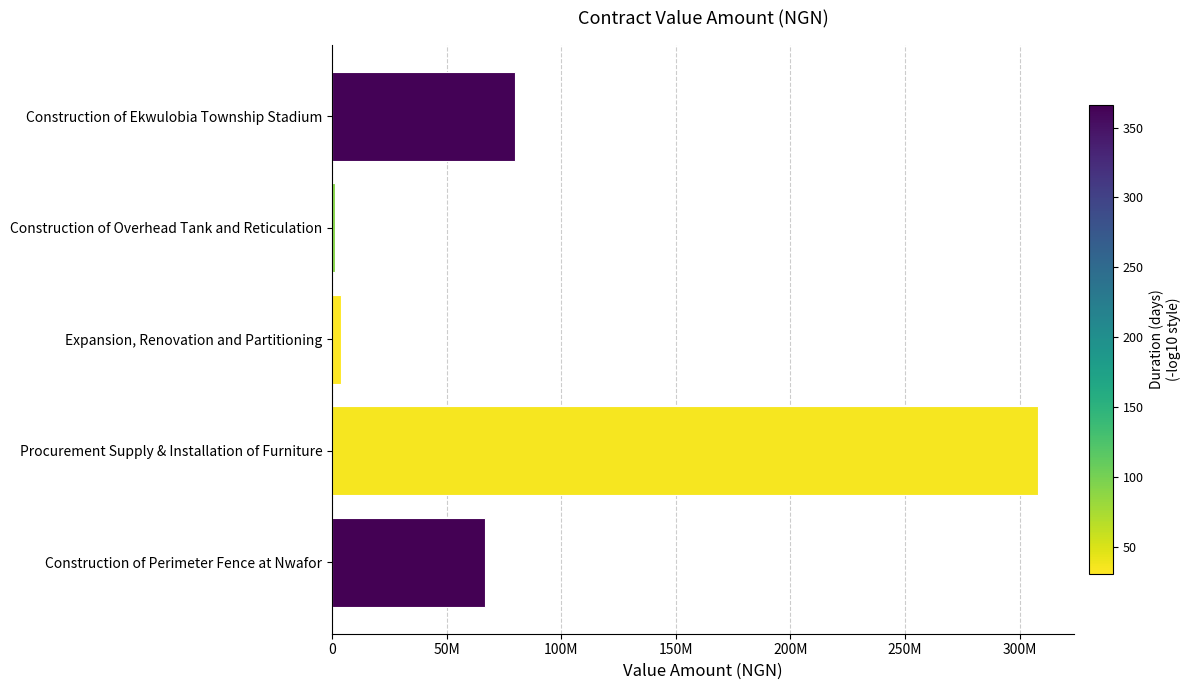

Does the chart contain any negative values?

No